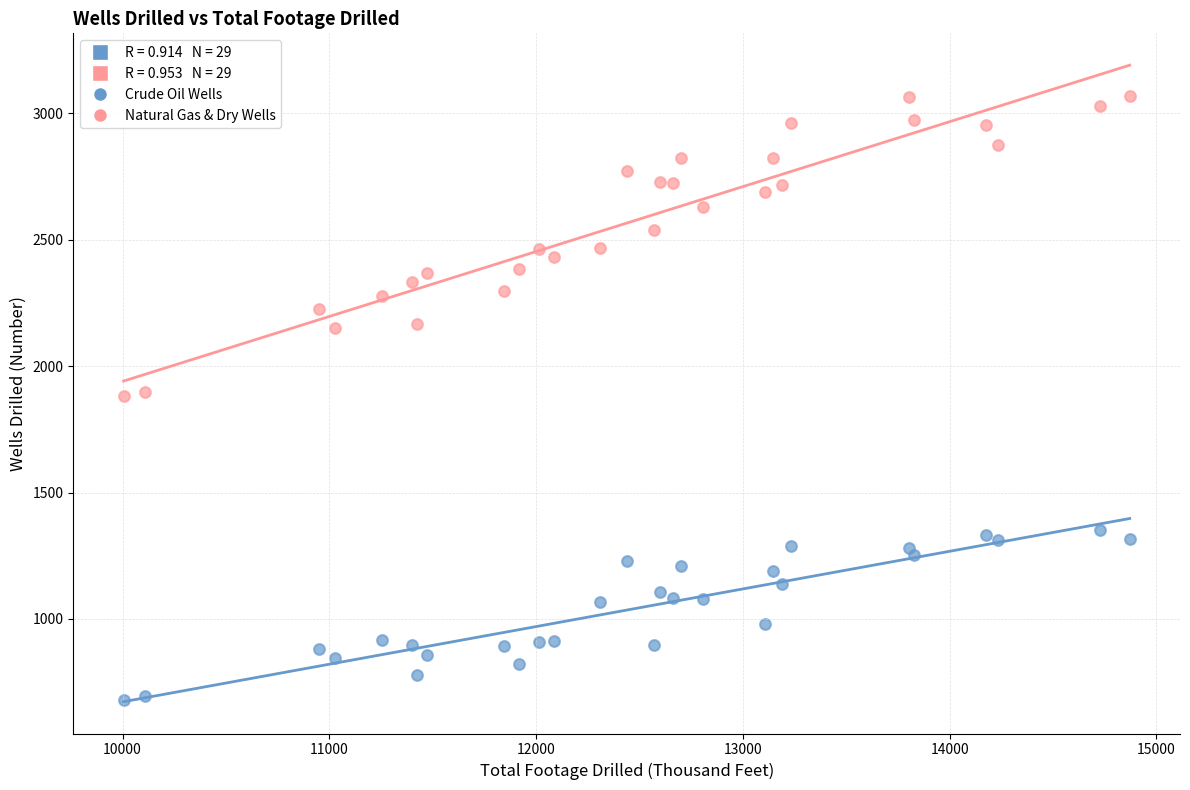

Across all data points, what is the range of X values (max minus min)?

4866